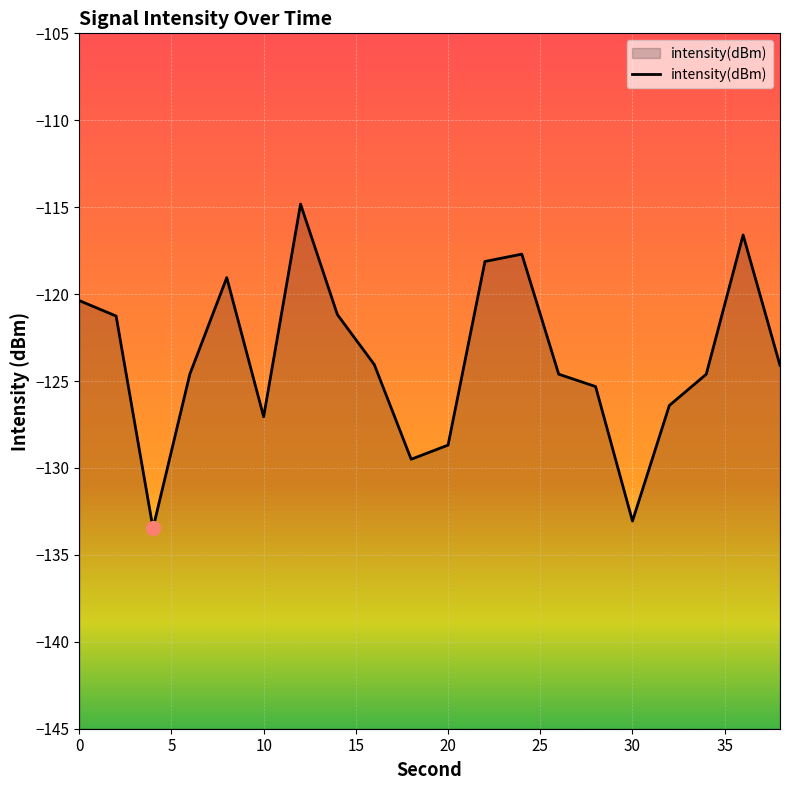

What is the minimum value shown in the chart?

-133.5